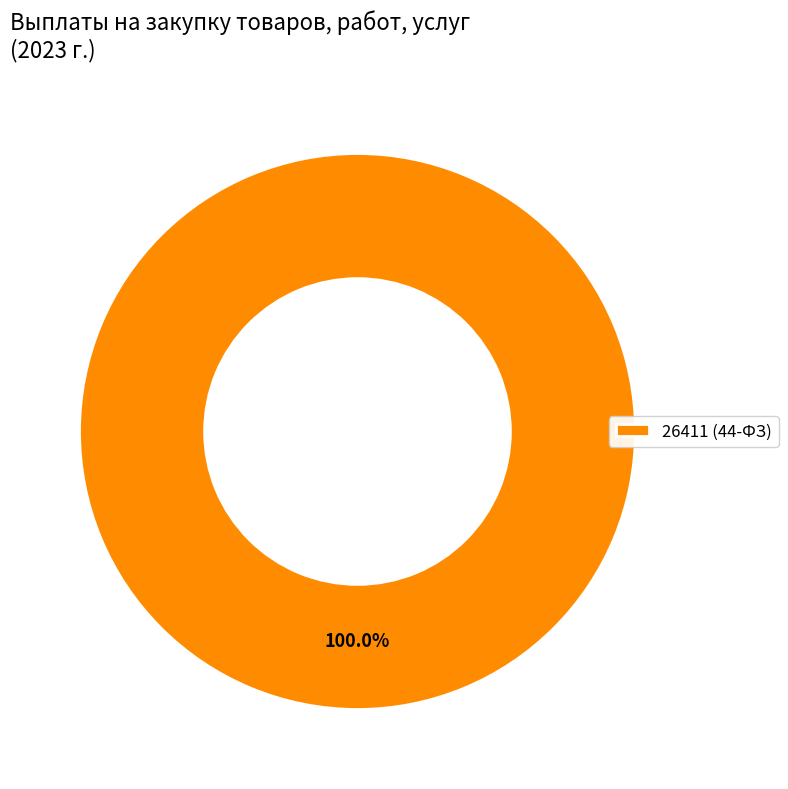

How many segments does this pie chart have?

1